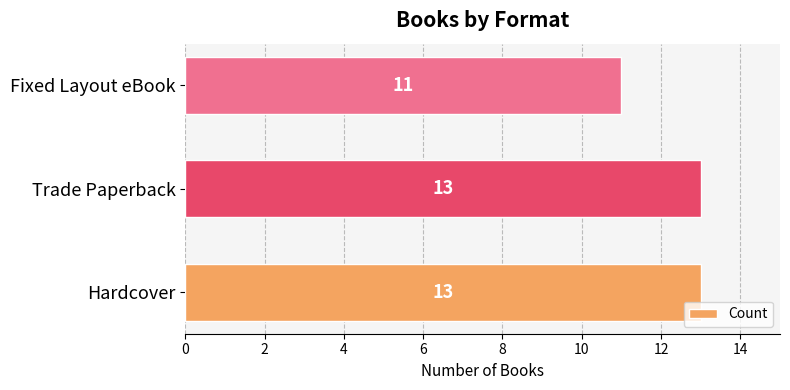

Approximately how many times larger is the value at Fixed Layout eBook compared to Trade Paperback?

0.8